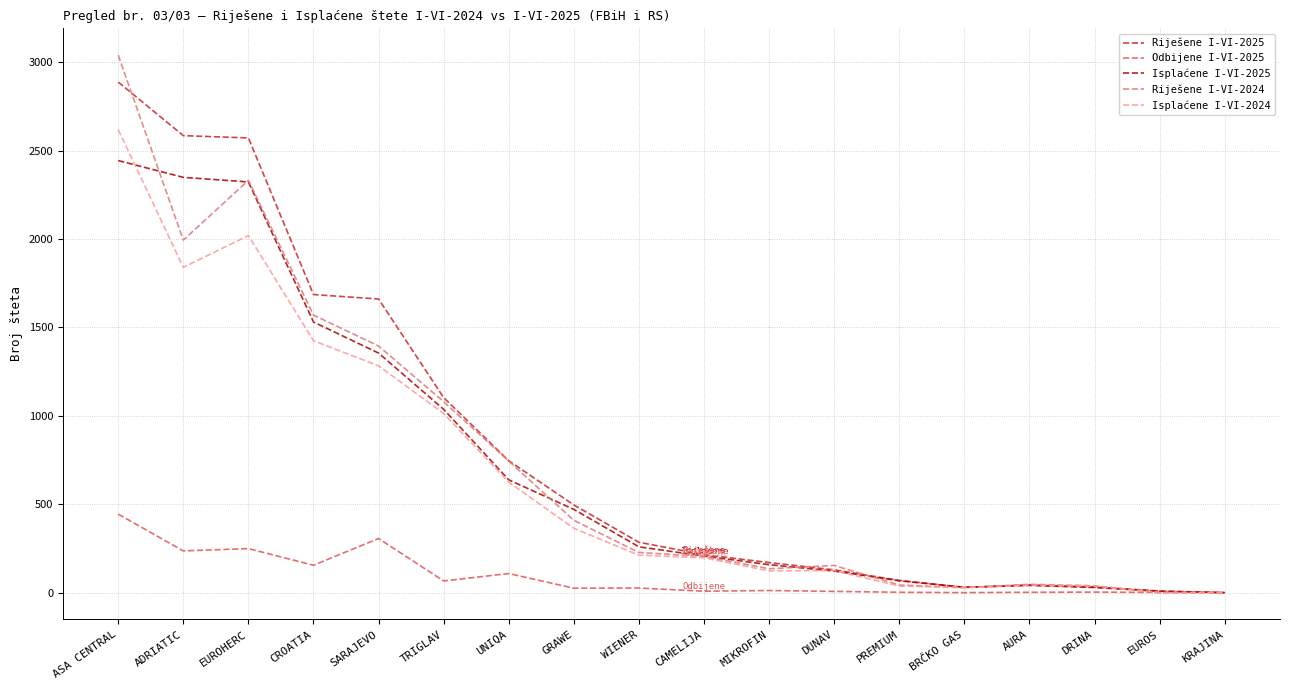

What is the difference between the second highest and minimum values in the Riješene I-VI-2025 series?

2585